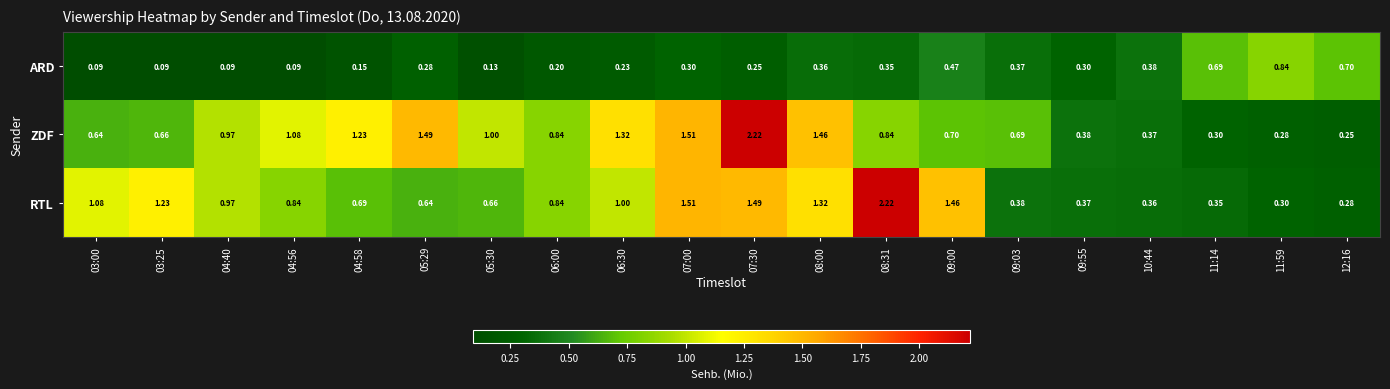

At 08:00, list the series in order from largest to smallest.

ZDF, RTL, ARD